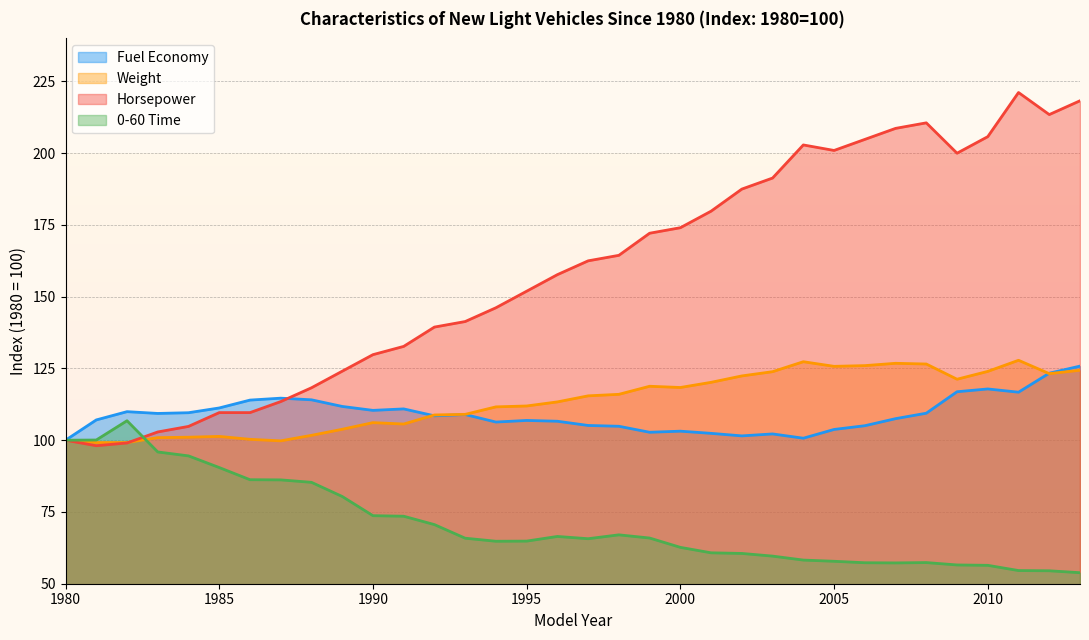

Reading left to right, what are all the values shown in this chart?

Fuel Economy: 1980=100.0	1981=107.1	1982=110.0	1983=109.3	1984=109.6	1985=111.2	1986=114.0	1987=114.7	1988=114.1	1989=111.8	1990=110.4	1991=110.9	1992=108.5	1993=109.0	1994=106.3	1995=106.9	1996=106.6	1997=105.1	1998=104.9	1999=102.8	2000=103.2	2001=102.4	2002=101.5	2003=102.2	2004=100.7	2005=103.8	2006=105.0	2007=107.5	2008=109.4	2009=116.9	2010=117.9	2011=116.7	2012=123.3	2013=125.8
Weight: 1980=100.0	1981=99.2	1982=99.2	1983=100.9	1984=101.0	1985=101.3	1986=100.3	1987=99.8	1988=101.7	1989=103.8	1990=106.1	1991=105.6	1992=108.8	1993=109.0	1994=111.6	1995=111.9	1996=113.3	1997=115.5	1998=116.0	1999=118.8	2000=118.4	2001=120.2	2002=122.4	2003=123.9	2004=127.3	2005=125.7	2006=126.0	2007=126.8	2008=126.5	2009=121.2	2010=124.0	2011=127.8	2012=123.2	2013=124.4
Horsepower: 1980=100.0	1981=98.1	1982=99.0	1983=102.9	1984=104.8	1985=109.6	1986=109.6	1987=113.5	1988=118.3	1989=124.0	1990=129.8	1991=132.7	1992=139.4	1993=141.3	1994=146.2	1995=151.9	1996=157.7	1997=162.5	1998=164.4	1999=172.1	2000=174.0	2001=179.8	2002=187.5	2003=191.3	2004=202.9	2005=201.0	2006=204.8	2007=208.7	2008=210.6	2009=200.0	2010=205.8	2011=221.2	2012=213.5	2013=218.3
0-60 Time: 1980=100.0	1981=100.1	1982=106.8	1983=95.9	1984=94.5	1985=90.5	1986=86.2	1987=86.2	1988=85.3	1989=80.4	1990=73.7	1991=73.5	1992=70.6	1993=65.9	1994=64.8	1995=64.8	1996=66.5	1997=65.7	1998=67.0	1999=65.9	2000=62.7	2001=60.8	2002=60.5	2003=59.6	2004=58.2	2005=57.8	2006=57.3	2007=57.2	2008=57.4	2009=56.5	2010=56.4	2011=54.6	2012=54.5	2013=53.8